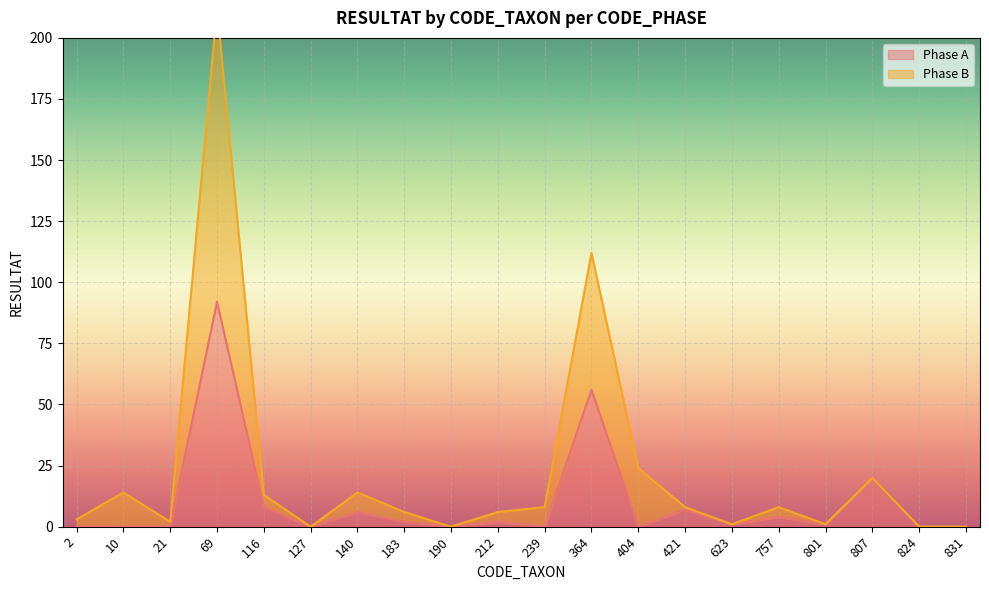

Which series changed the most between 140 and 824?

Phase B